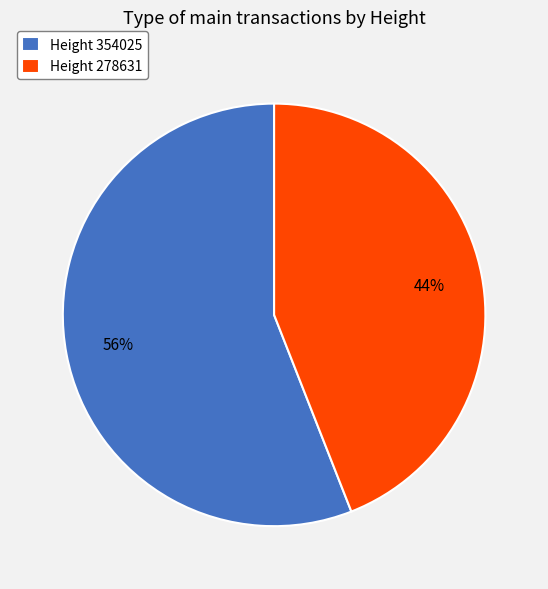

What is the ratio of the value at Height 354025 to the value at Height 278631?

1.3